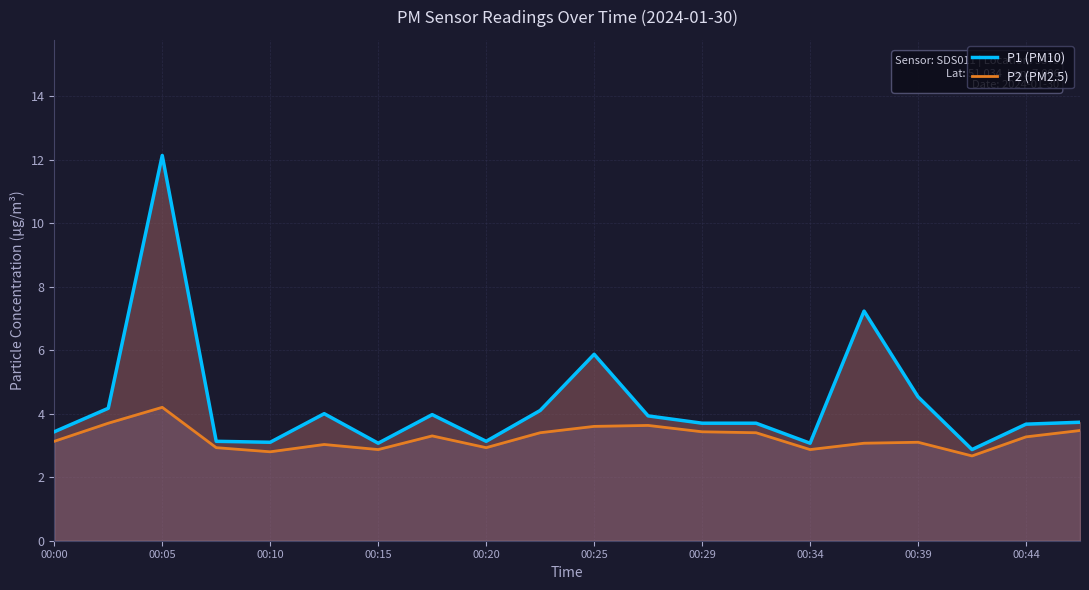

Reading left to right, transcribe all the data shown in this chart.

P1 (PM10): 3.4	4.2	12.1	3.1	3.1	4.0	3.1	4.0	3.1	4.1	5.9	3.9	3.7	3.7	3.1	7.2	4.5	2.9	3.7	3.7
P2 (PM2.5): 3.1	3.7	4.2	2.9	2.8	3.0	2.9	3.3	2.9	3.4	3.6	3.6	3.4	3.4	2.9	3.1	3.1	2.7	3.3	3.5